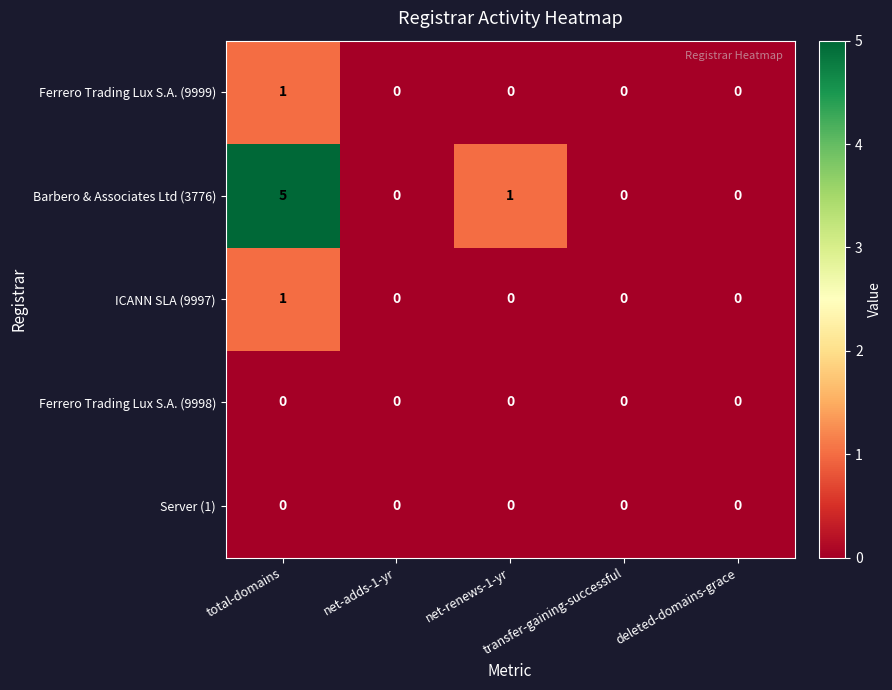

Which series has the widest spread of values?

Barbero & Associates Ltd (3776)